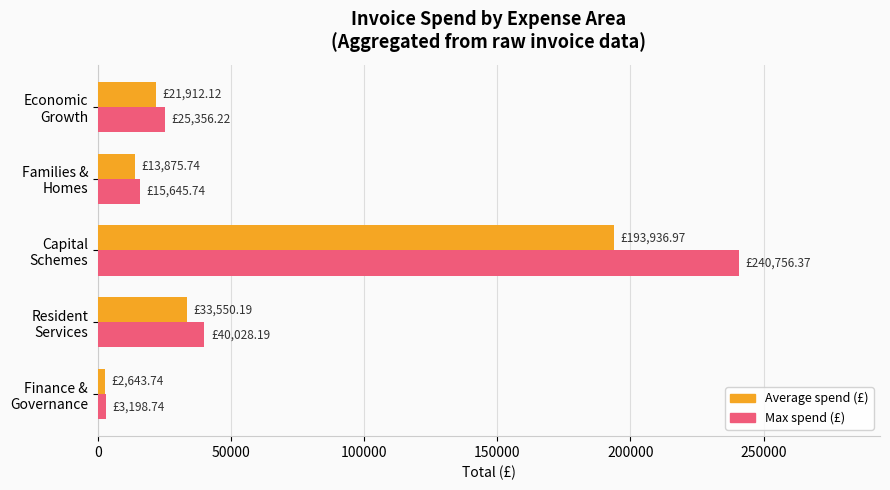

Which series has the largest range (max minus min)?

Max spend (£)